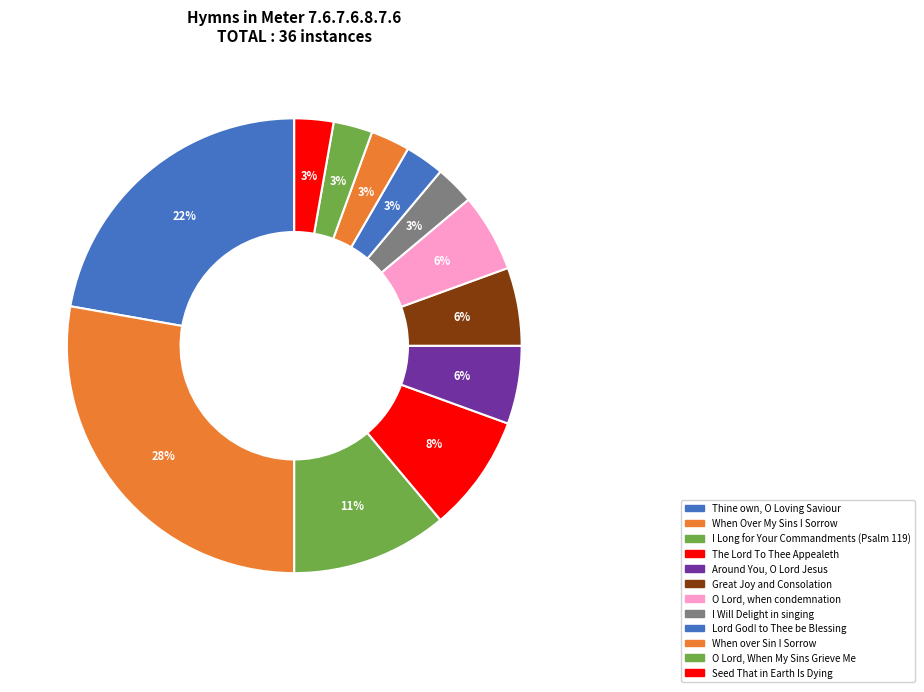

Rank the categories by value from lowest to highest.

I Will Delight in singing, Lord God! to Thee be Blessing, When over Sin I Sorrow, O Lord, When My Sins Grieve Me, Seed That in Earth Is Dying, Around You, O Lord Jesus, Great Joy and Consolation, O Lord, when condemnation, The Lord To Thee Appealeth, I Long for Your Commandments (Psalm 119), Thine own, O Loving Saviour, When Over My Sins I Sorrow